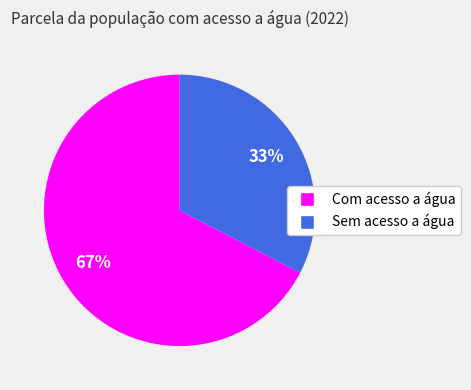

To the nearest percent, what is the average slice percentage?

50%